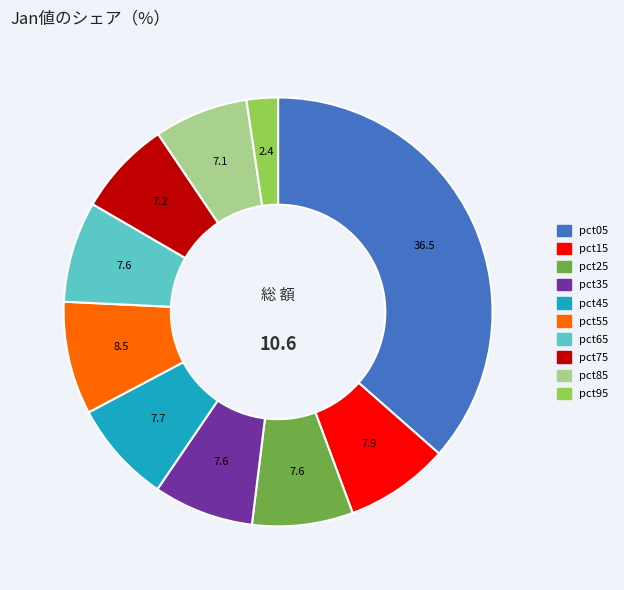

Is the sum of pct05 and pct35 greater than half?

No